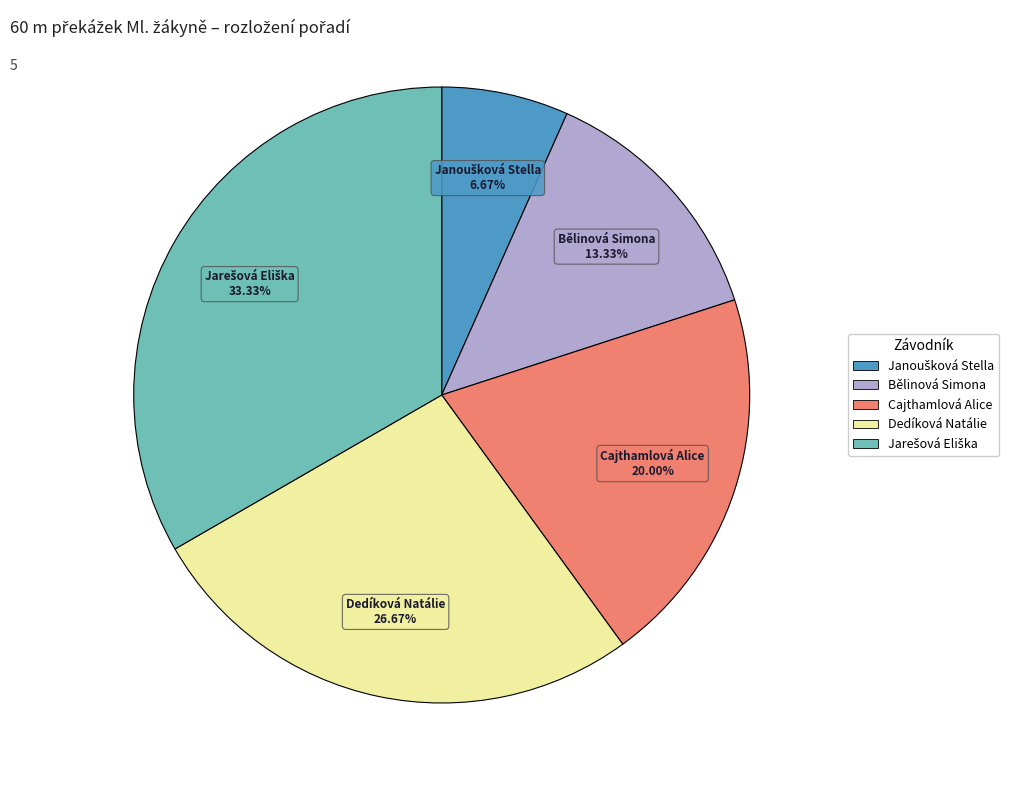

How many segments does this pie chart have?

5